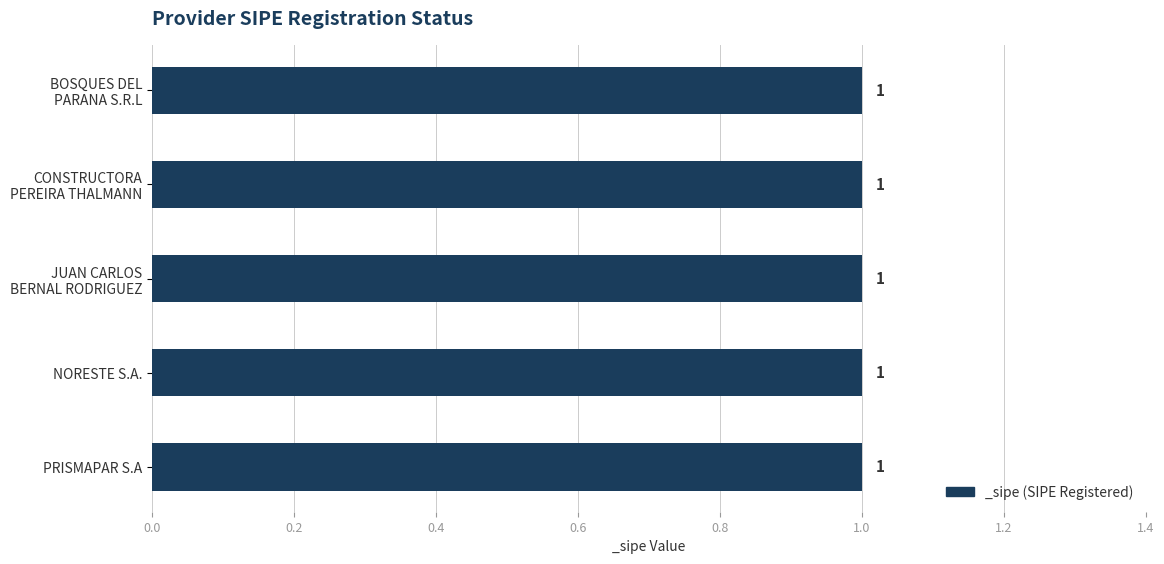

At which category is the sum across all series the highest?

BOSQUES DEL
PARANA S.R.L